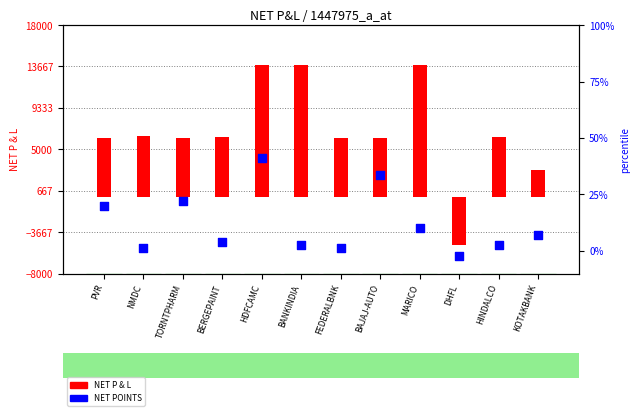

Which series has the largest total across all categories?

NET P & L